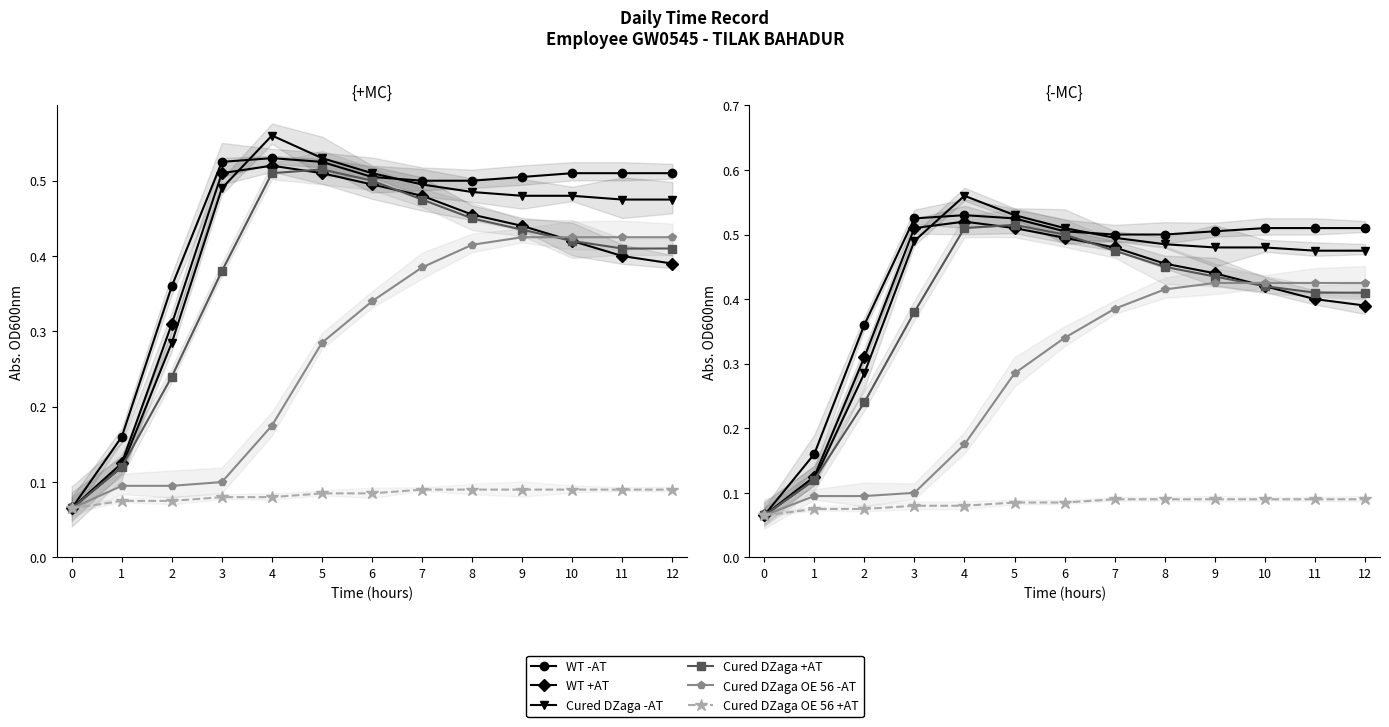

The value of Cured DZaga +AT at 2 is 0.3. True or false?

False